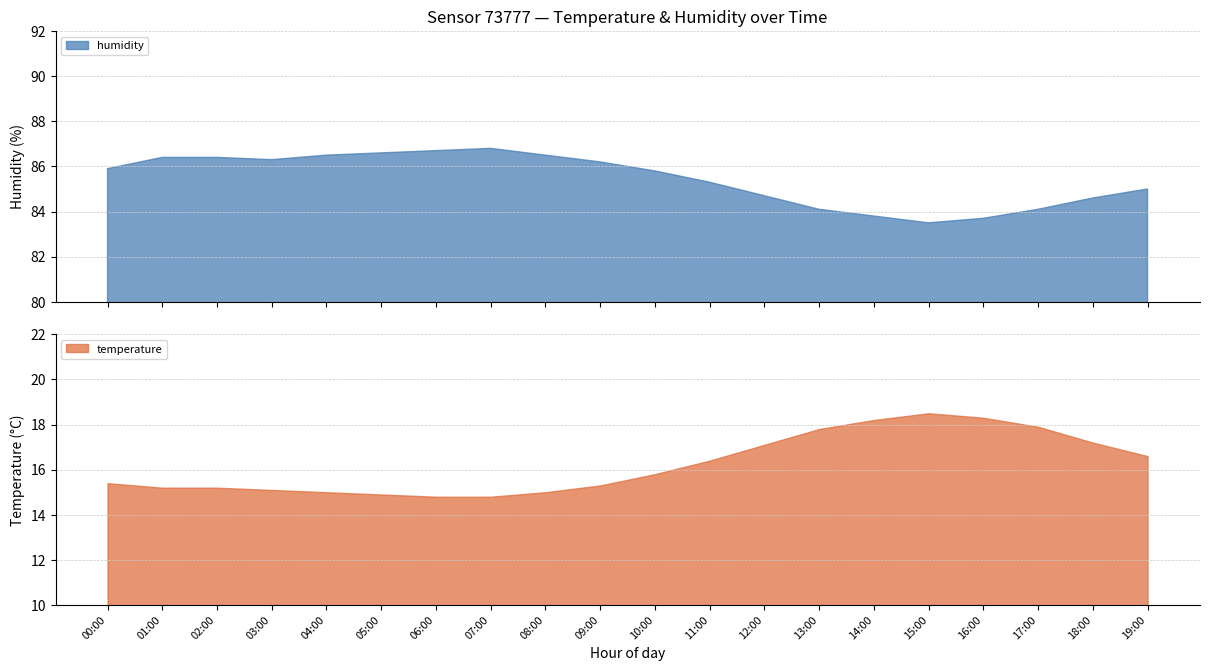

What is the total value across all series at 04:00?

101.5